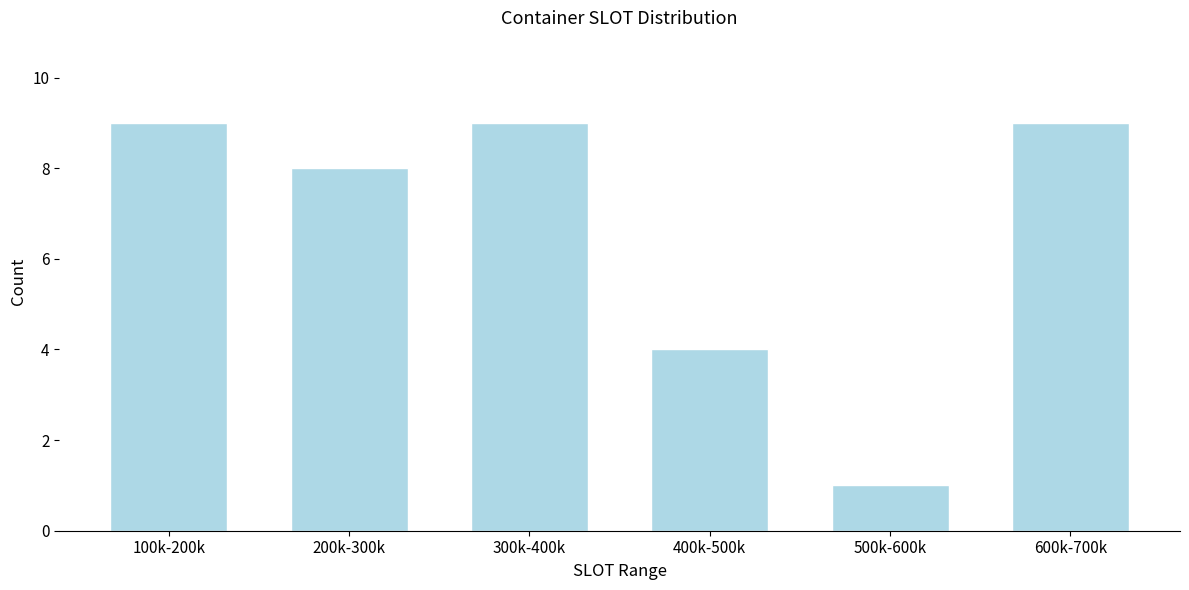

Reading left to right, list all the values displayed in this chart.

100k-200k=9	200k-300k=8	300k-400k=9	400k-500k=4	500k-600k=1	600k-700k=9